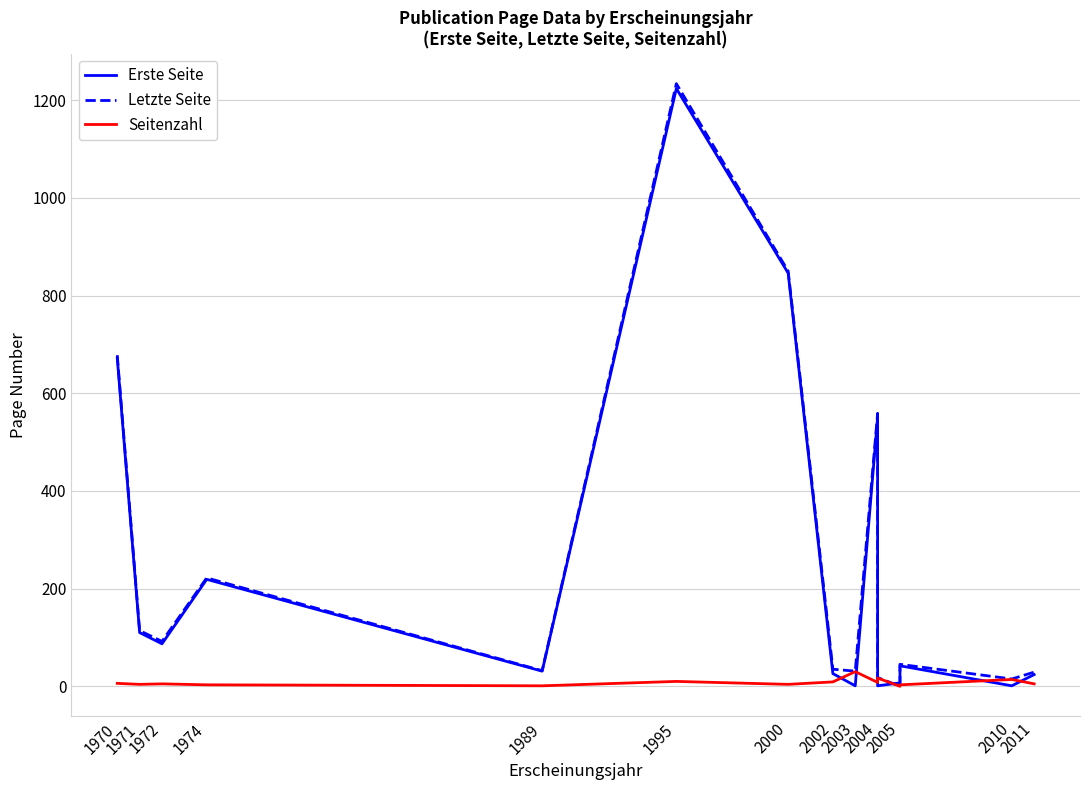

What is the lowest value of the Erste Seite series?

1